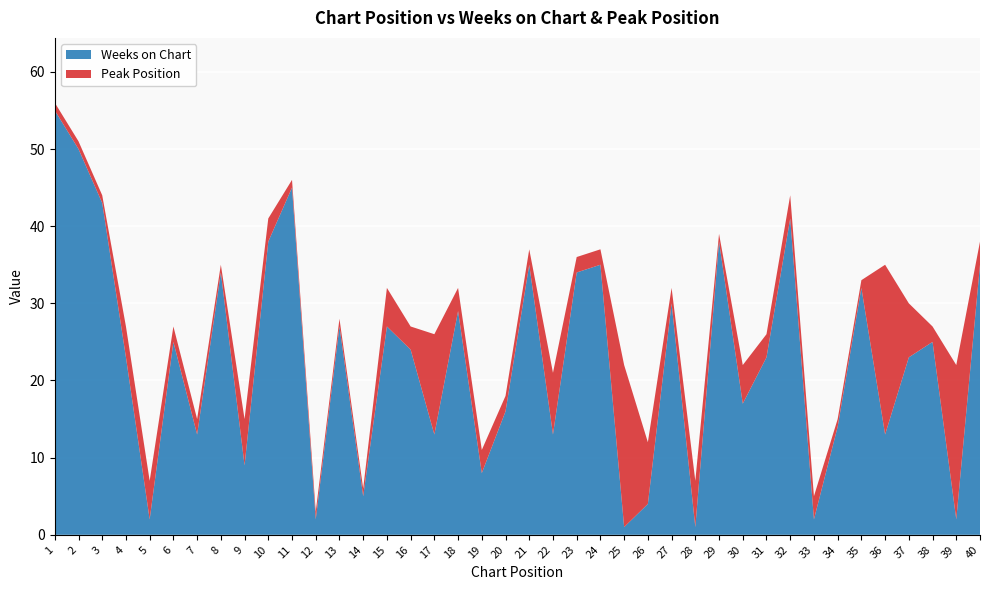

Reading left to right, what are all the values shown in this chart?

Weeks on Chart: 55	50	43	23	2	25	13	34	9	38	45	2	27	5	27	24	13	29	8	16	35	13	34	35	1	4	30	1	38	17	23	41	2	14	32	13	23	25	2	35
Peak Position: 1	1	1	4	5	2	2	1	6	3	1	1	1	1	5	3	13	3	3	2	2	8	2	2	21	8	2	6	1	5	3	3	3	1	1	22	7	2	20	3